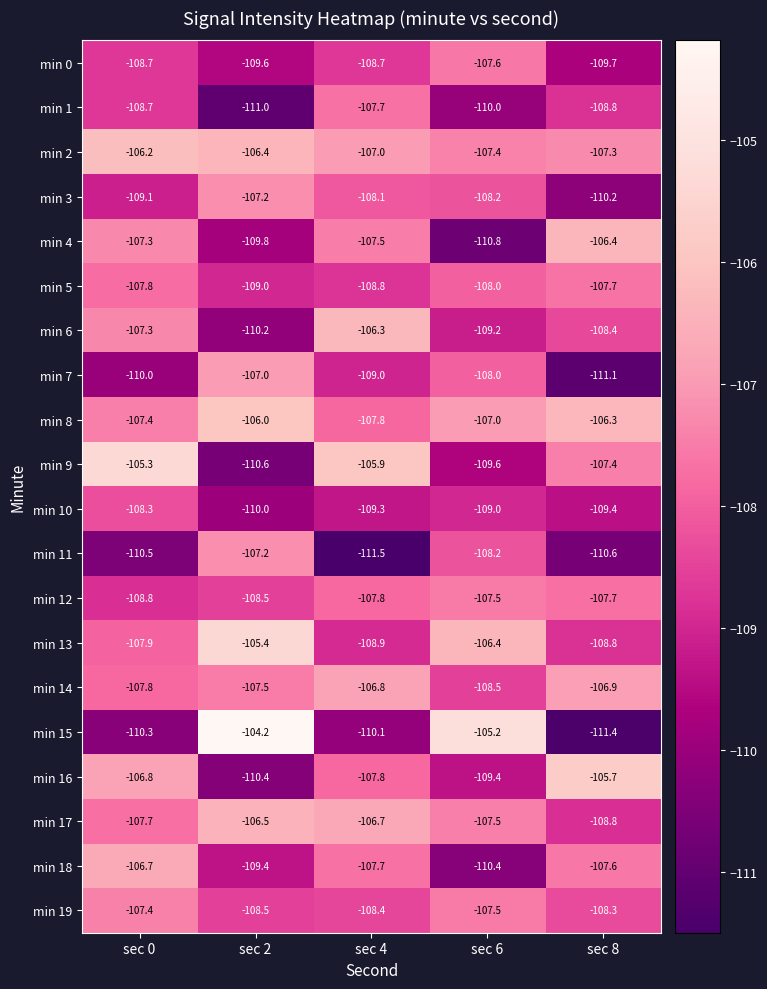

True or false: min 1 has a value of -28.2 at sec 0.

False